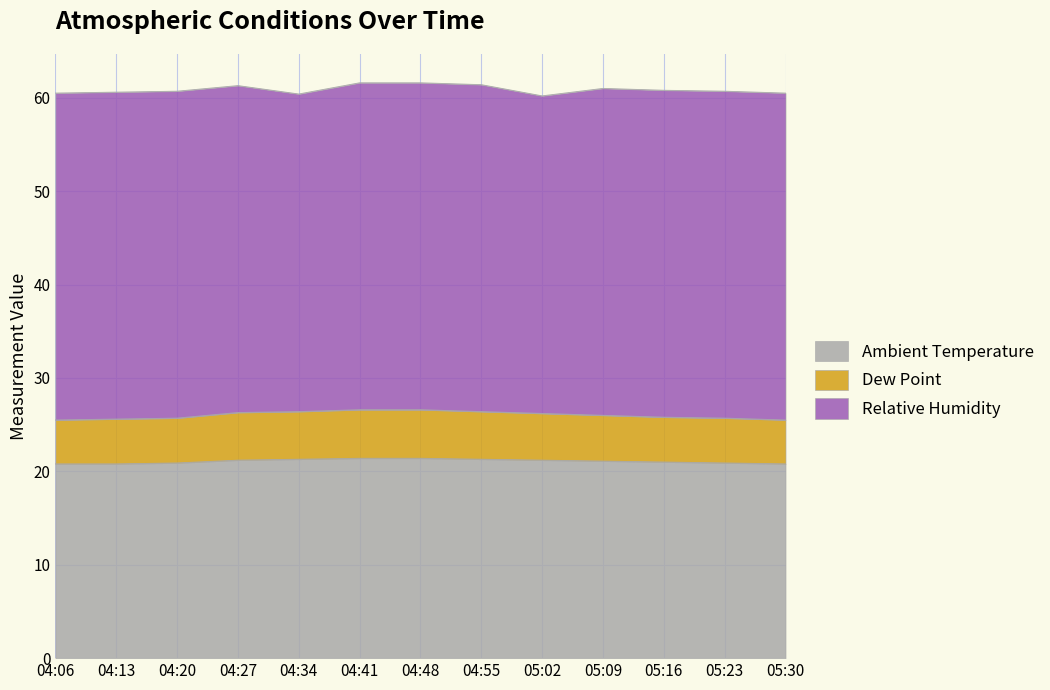

What is the maximum value for Ambient Temperature?

21.4